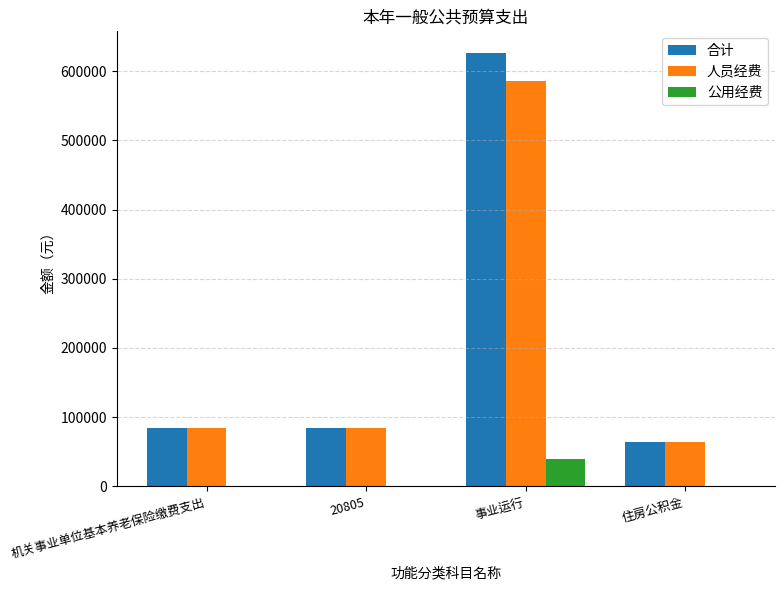

Are the bars horizontal?

No